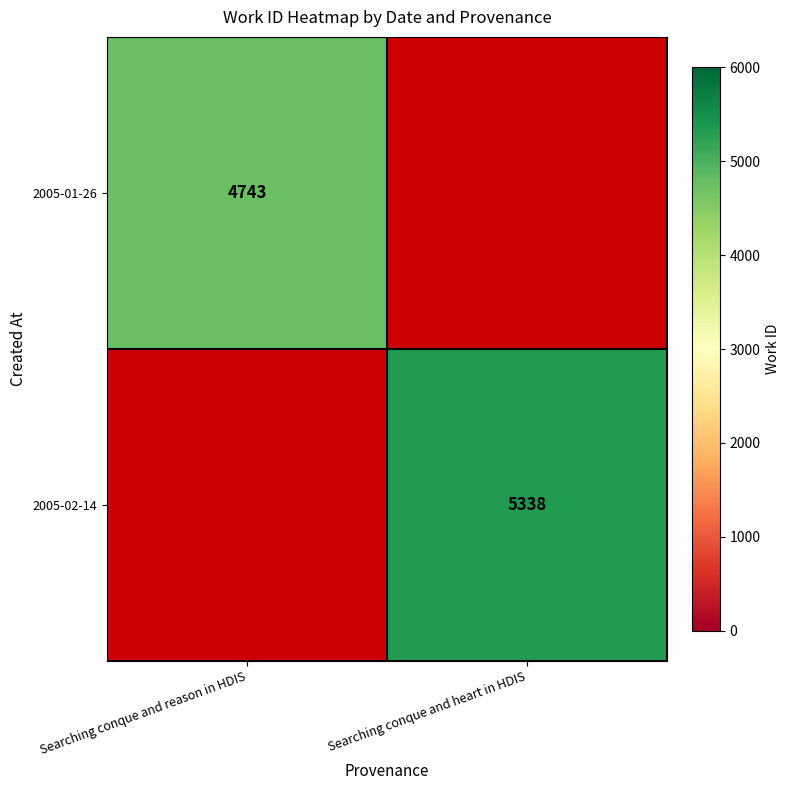

At which category does the chart reach its peak across all series?

Searching conque and heart in HDIS